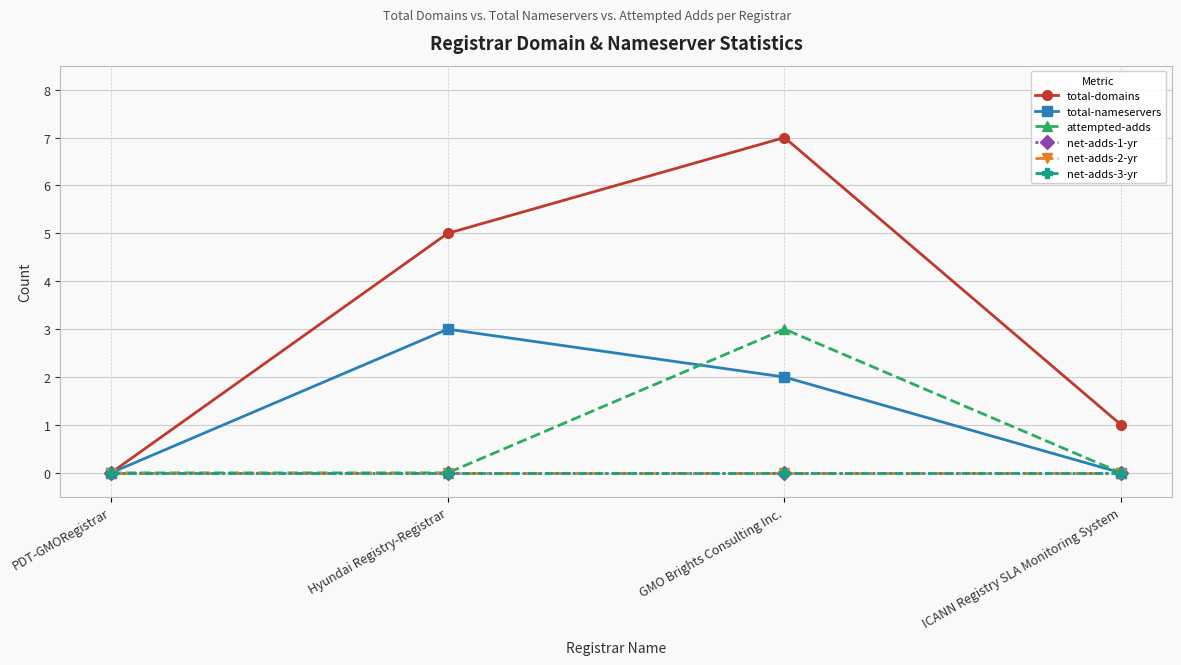

True or false: net-adds-3-yr has a value of 0 at ICANN Registry SLA Monitoring System.

True